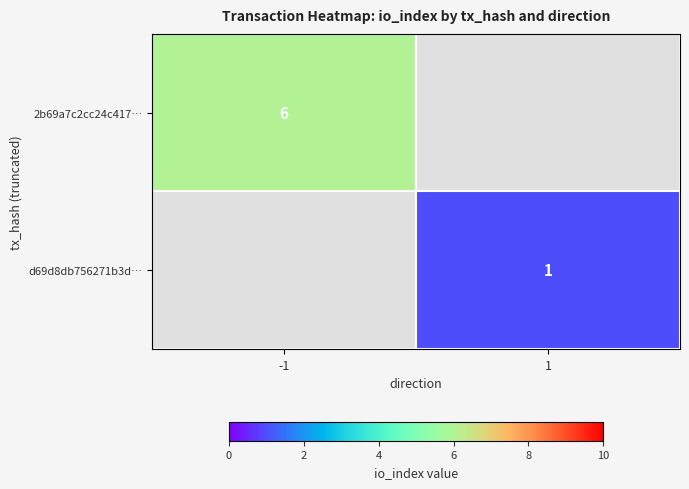

How many distinct data groups are displayed?

2